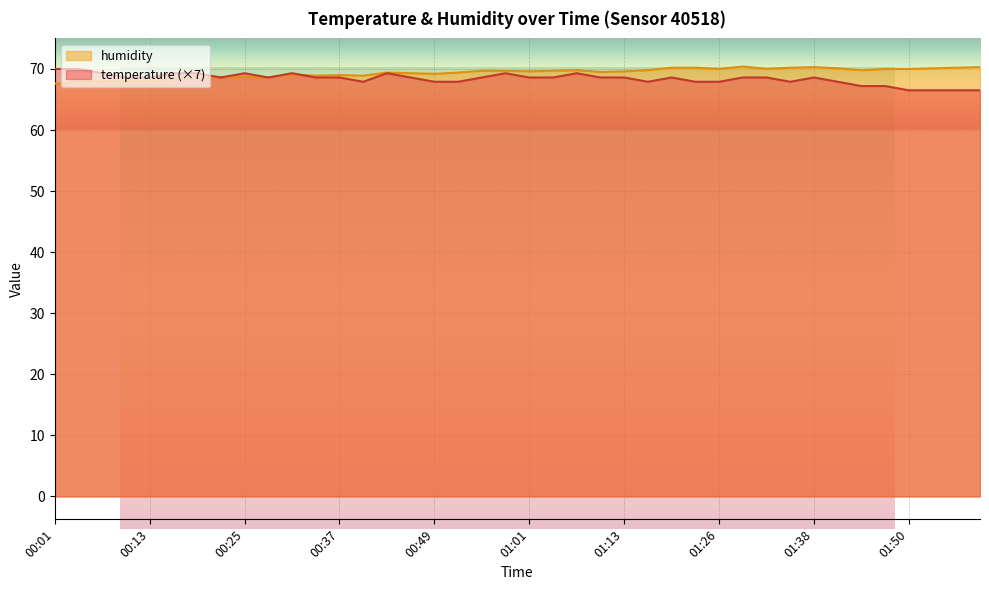

Between which two adjacent categories do temperature and humidity first intersect?

00:19 and 00:22